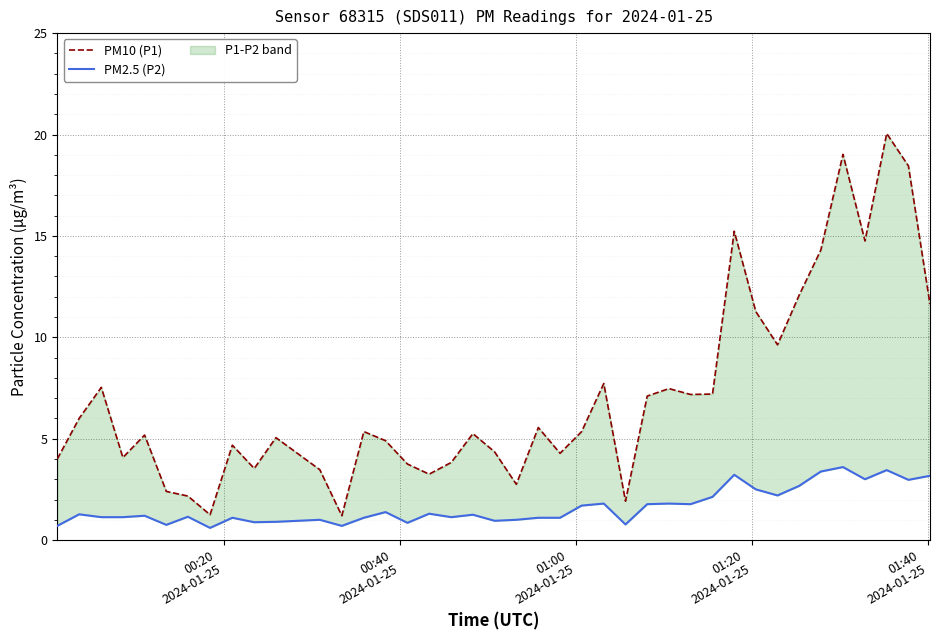

True or false: PM2.5 (P2) and PM10 (P1) cross at least once.

False